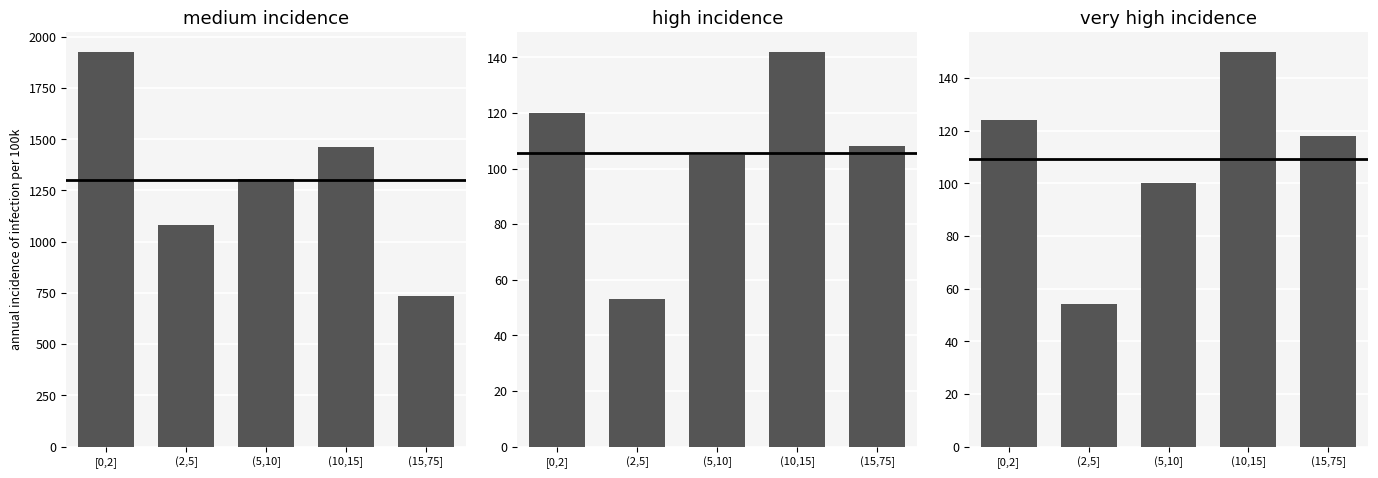

The Current Position series shows 155 at (15,75]. True or false?

False